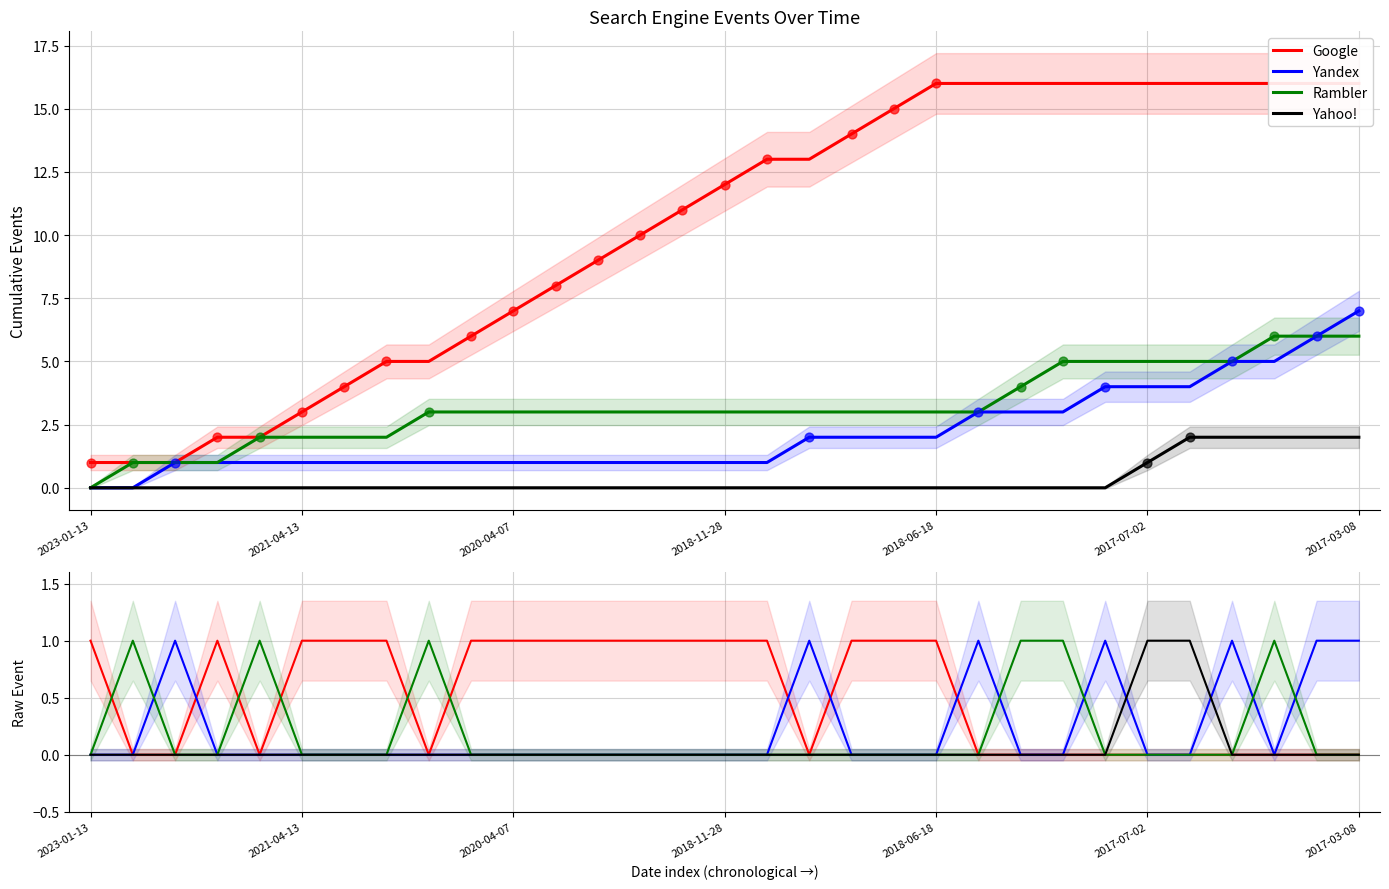

At how many categories does at least one series exceed 0?

31